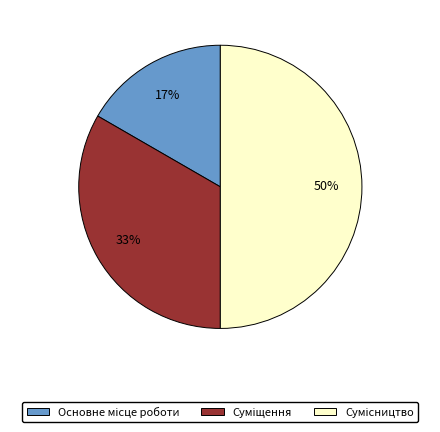

How many slices are in this pie chart?

3